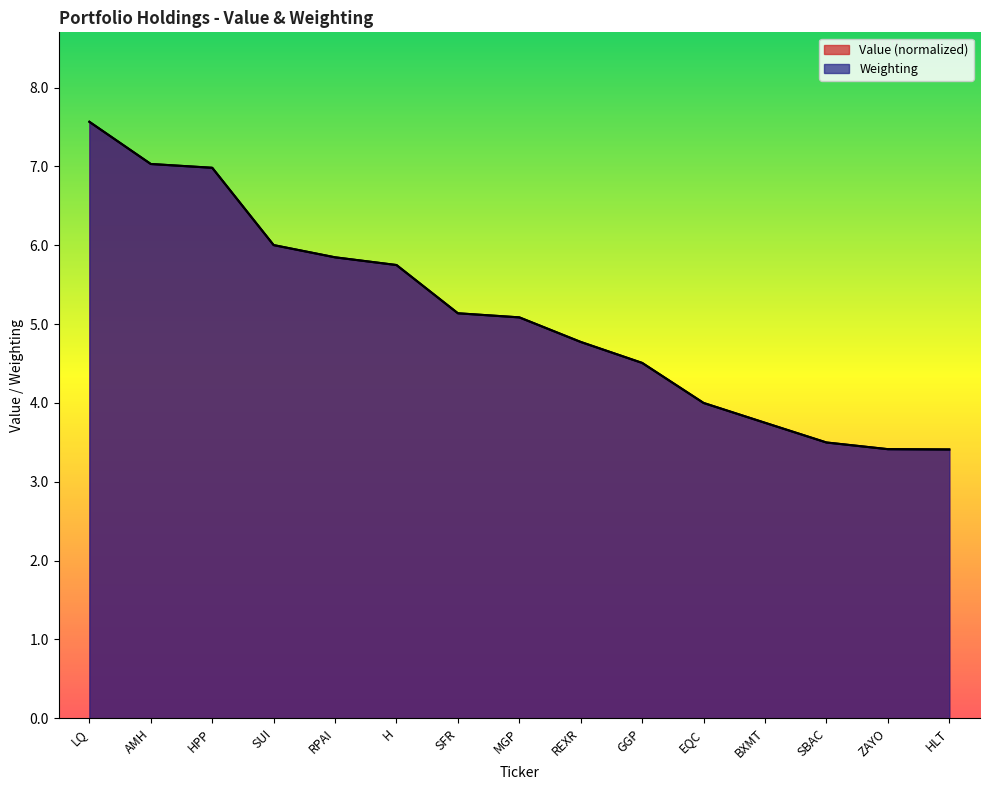

What is the difference between the Value values at ZAYO and GGP?

1.1